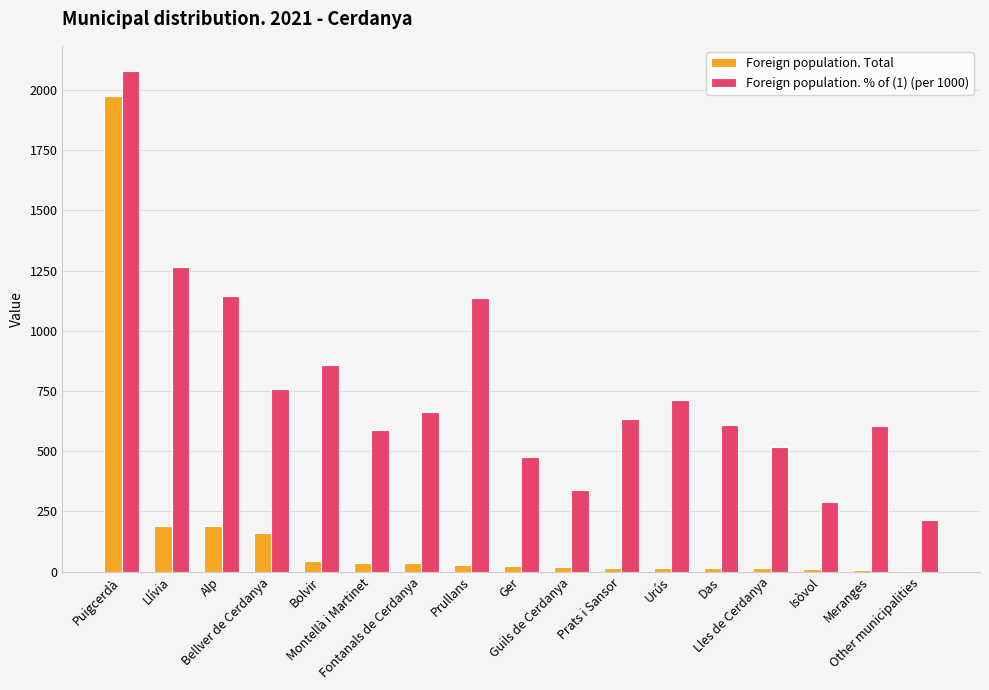

List the labels in order of Foreign population. Total value, largest first.

Puigcerdà, Llívia, Alp, Bellver de Cerdanya, Bolvir, Montellà i Martinet, Fontanals de Cerdanya, Prullans, Ger, Guils de Cerdanya, Prats i Sansor, Urús, Das, Lles de Cerdanya, Isòvol, Meranges, Other municipalities